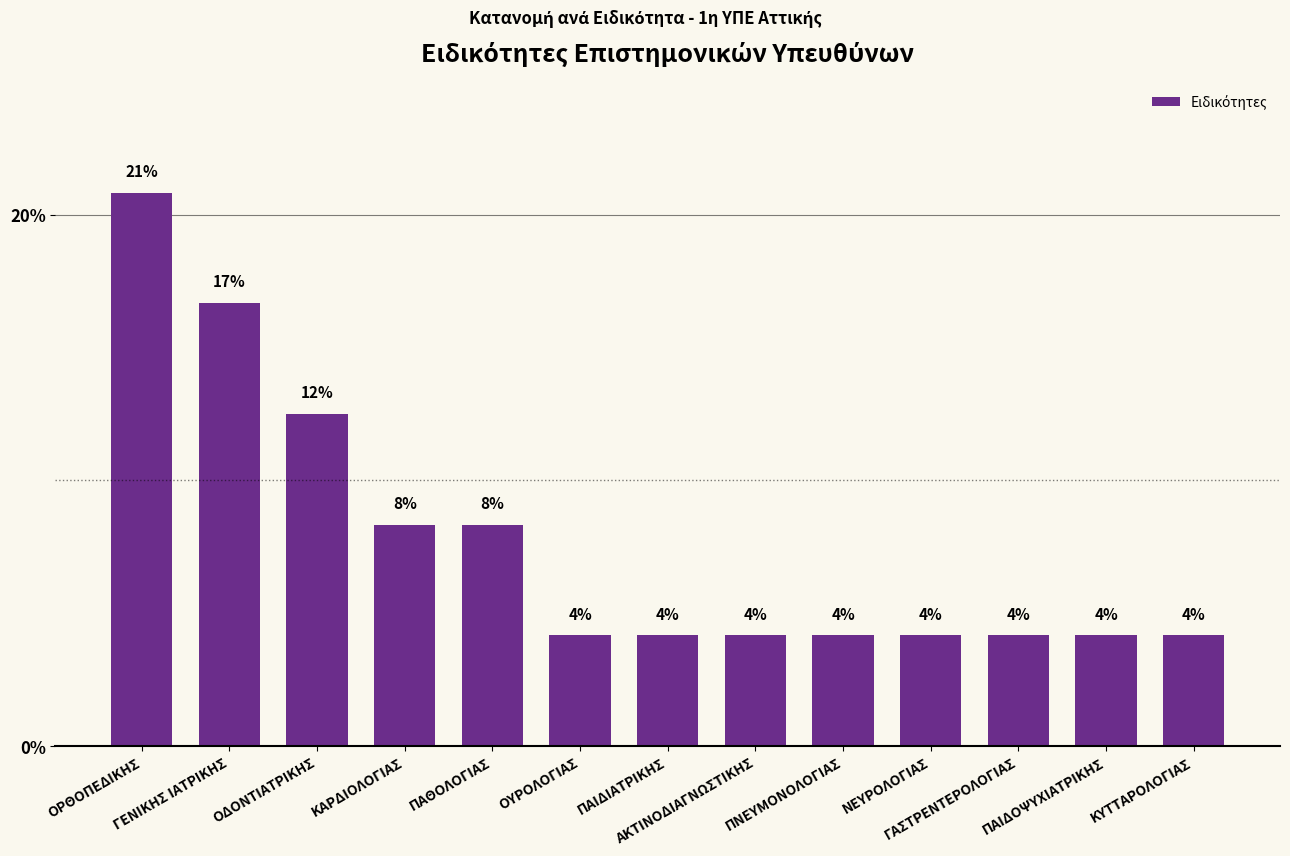

Reading left to right, list all the values displayed in this chart.

ΟΡΘΟΠΕΔΙΚΗΣ=20.8	ΓΕΝΙΚΗΣ ΙΑΤΡΙΚΗΣ=16.7	ΟΔΟΝΤΙΑΤΡΙΚΗΣ=12.5	ΚΑΡΔΙΟΛΟΓΙΑΣ=8.3	ΠΑΘΟΛΟΓΙΑΣ=8.3	ΟΥΡΟΛΟΓΙΑΣ=4.2	ΠΑΙΔΙΑΤΡΙΚΗΣ=4.2	ΑΚΤΙΝΟΔΙΑΓΝΩΣΤΙΚΗΣ=4.2	ΠΝΕΥΜΟΝΟΛΟΓΙΑΣ=4.2	ΝΕΥΡΟΛΟΓΙΑΣ=4.2	ΓΑΣΤΡΕΝΤΕΡΟΛΟΓΙΑΣ=4.2	ΠΑΙΔΟΨΥΧΙΑΤΡΙΚΗΣ=4.2	ΚΥΤΤΑΡΟΛΟΓΙΑΣ=4.2